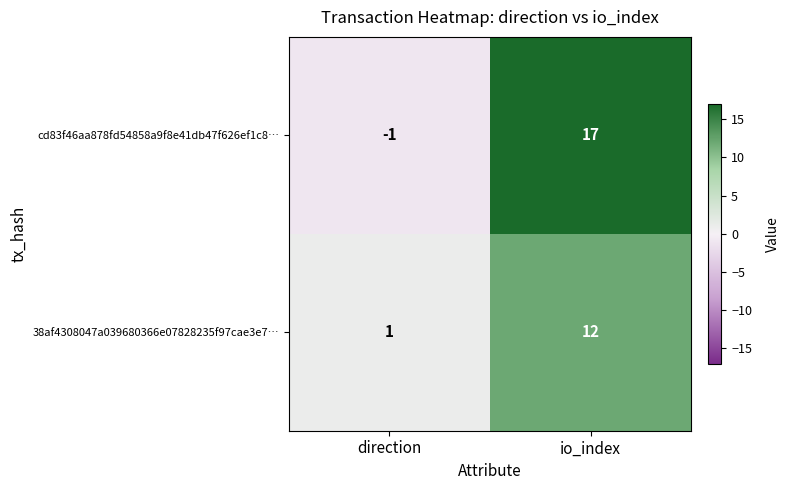

What is the difference between the maximum and minimum values in the 38af4308047a039680366e07828235f97cae3e7… series?

11